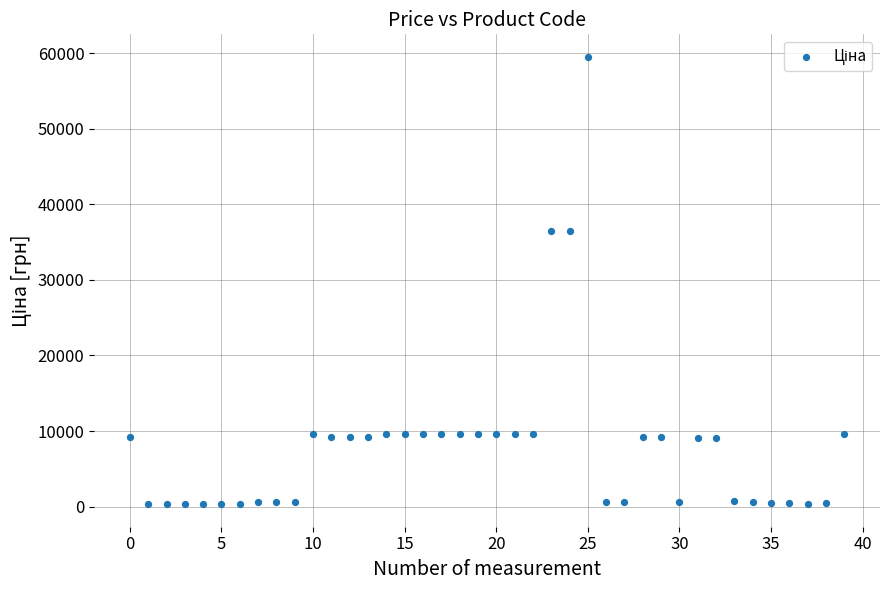

What is the range of Y values (max minus min)?

59222.3